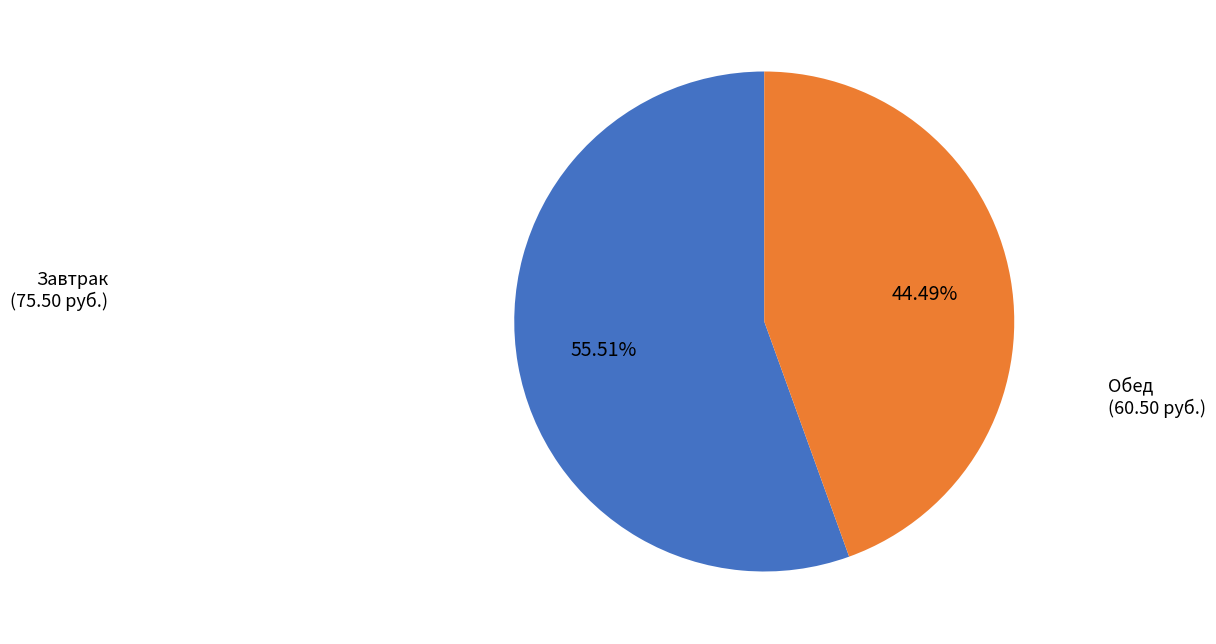

Is there a majority slice in this chart?

Yes